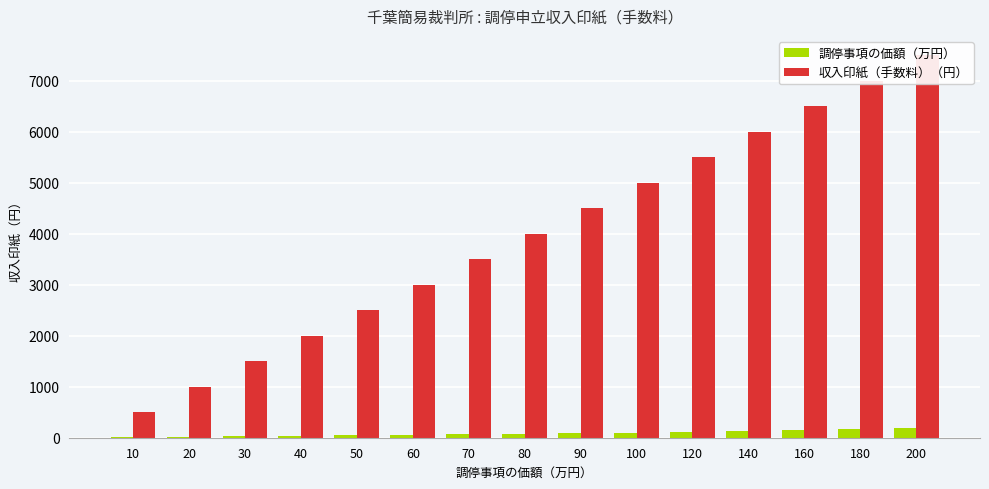

How many distinct data groups are displayed?

2